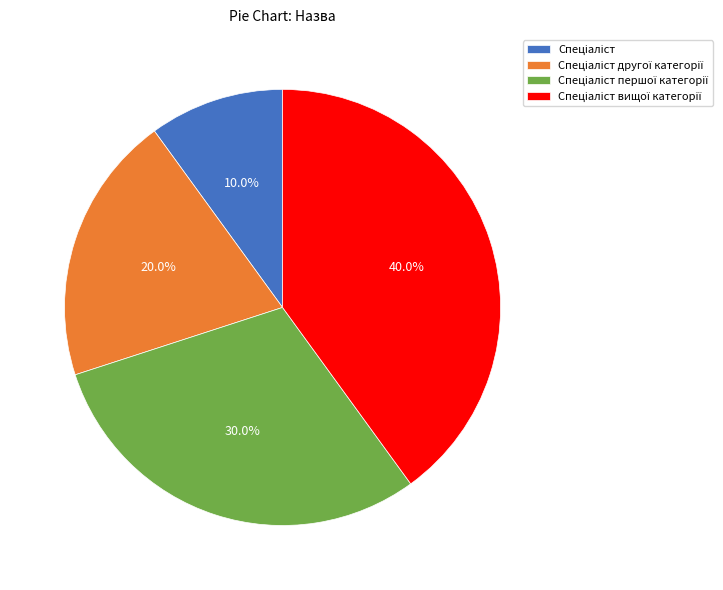

Does any single category account for the majority?

No